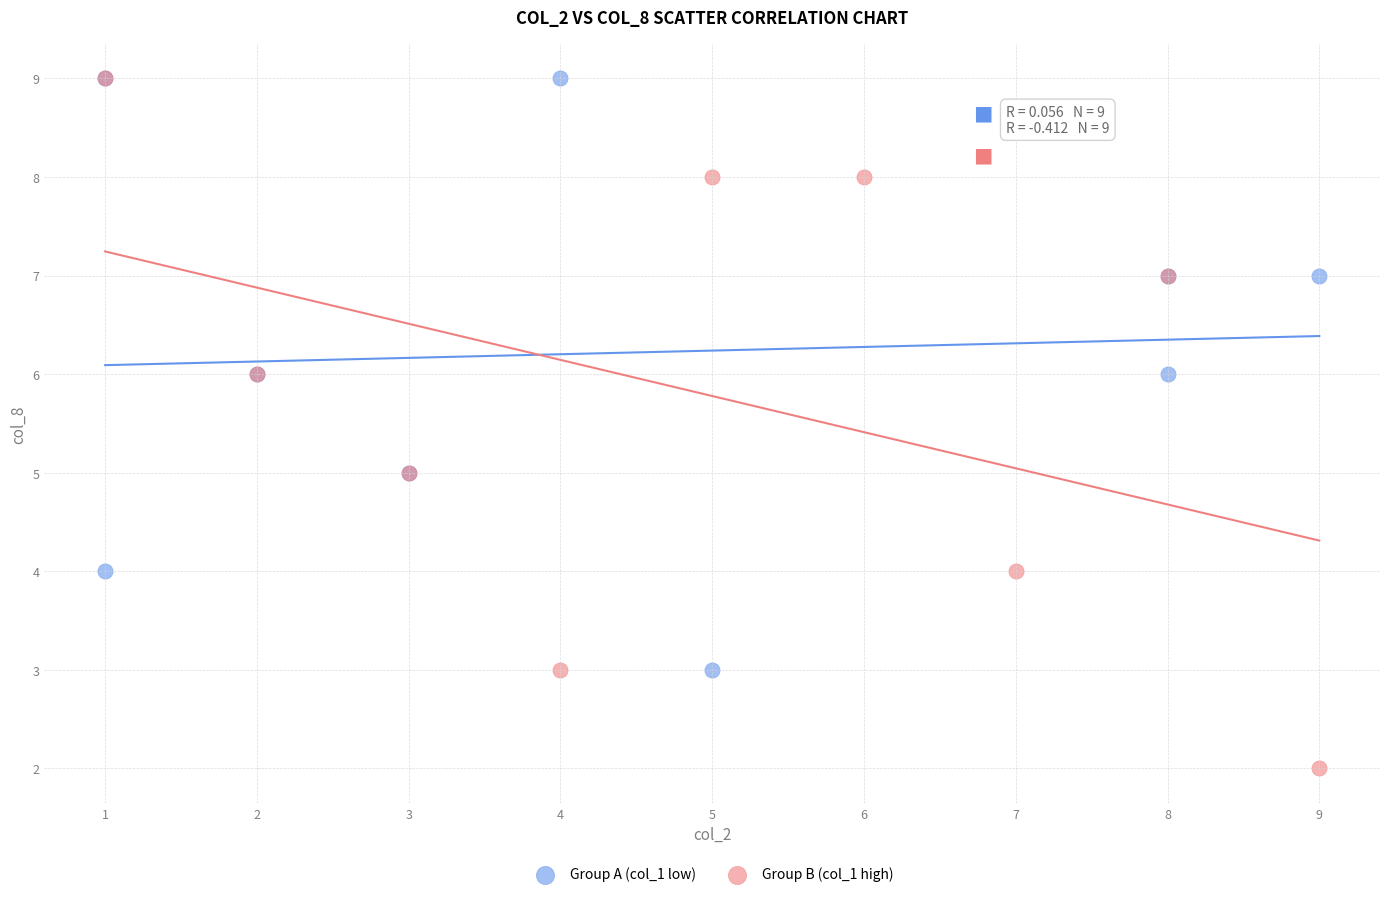

Which series contains the lowest Y value?

Group B (col_1 high)